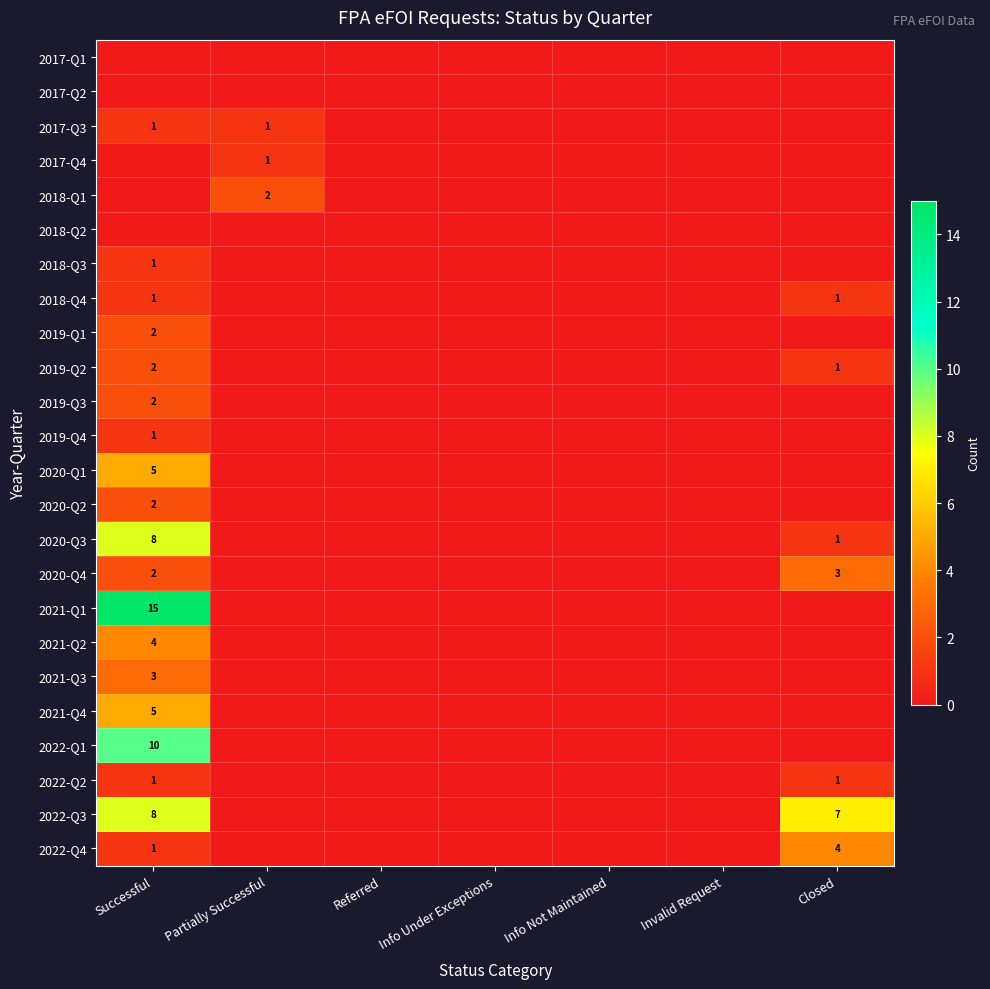

True or false: 2020-Q4 has a value of 5 at Closed.

False